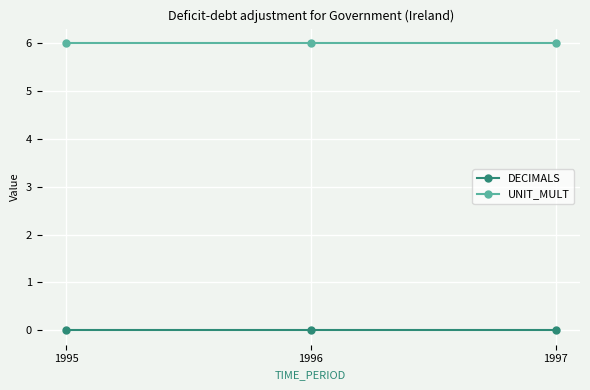

What is the value of the UNIT_MULT point at the 3rd from the left?

6